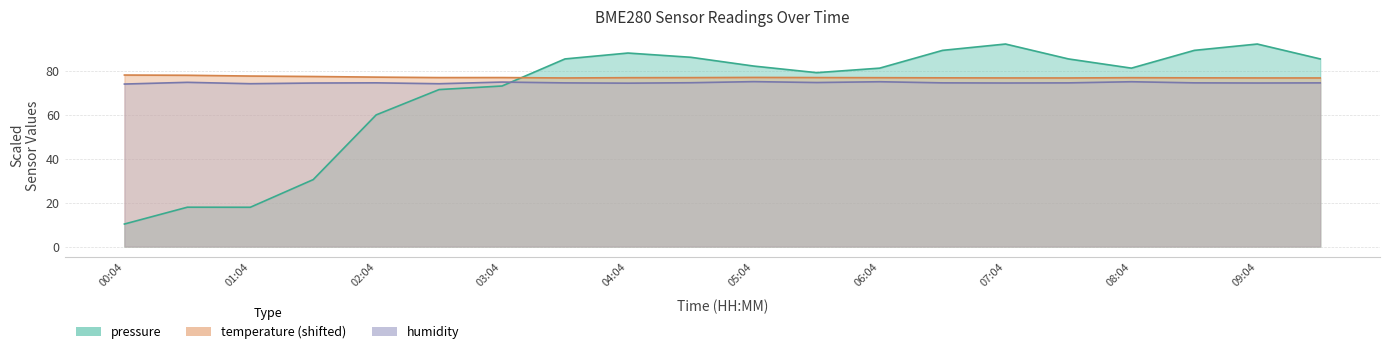

What is the total value across all series at 00:34?

170.6